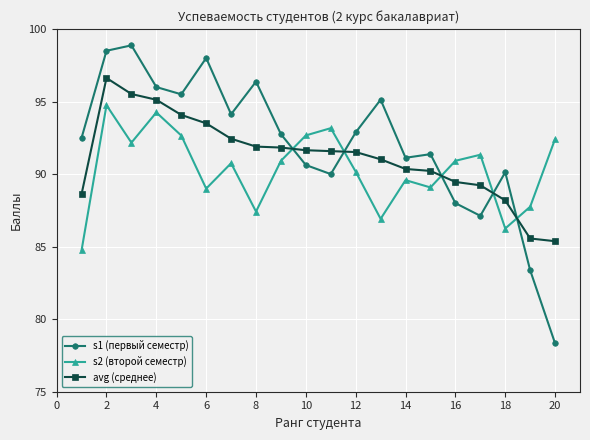

What is the difference between the maximum and minimum values in the s2 (второй семестр) series?

10.0